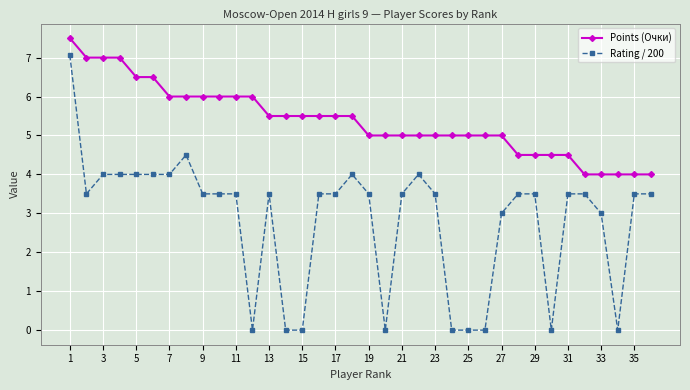

What is the greatest value displayed?

7.5